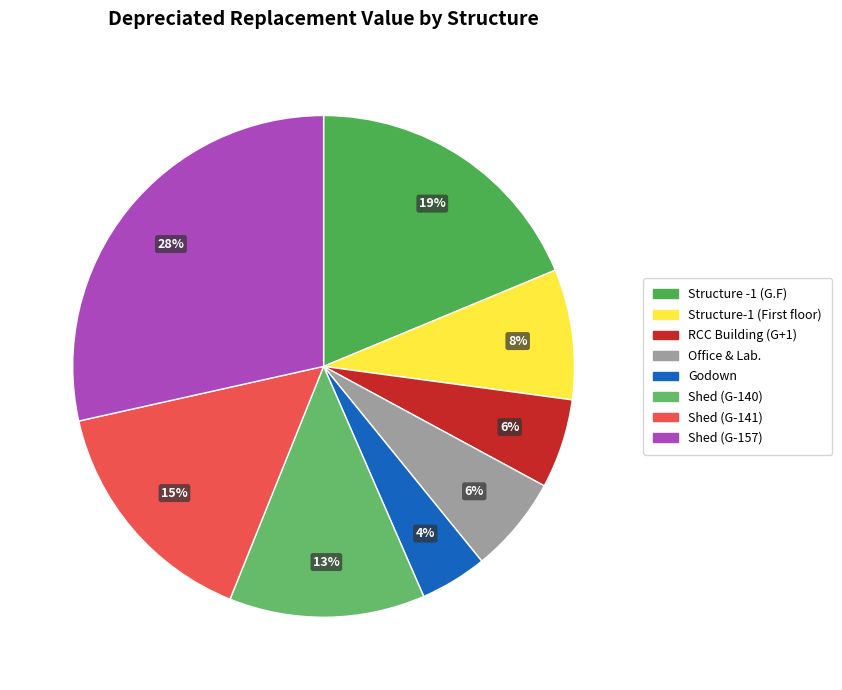

To the nearest percent, what is the average slice percentage?

12%